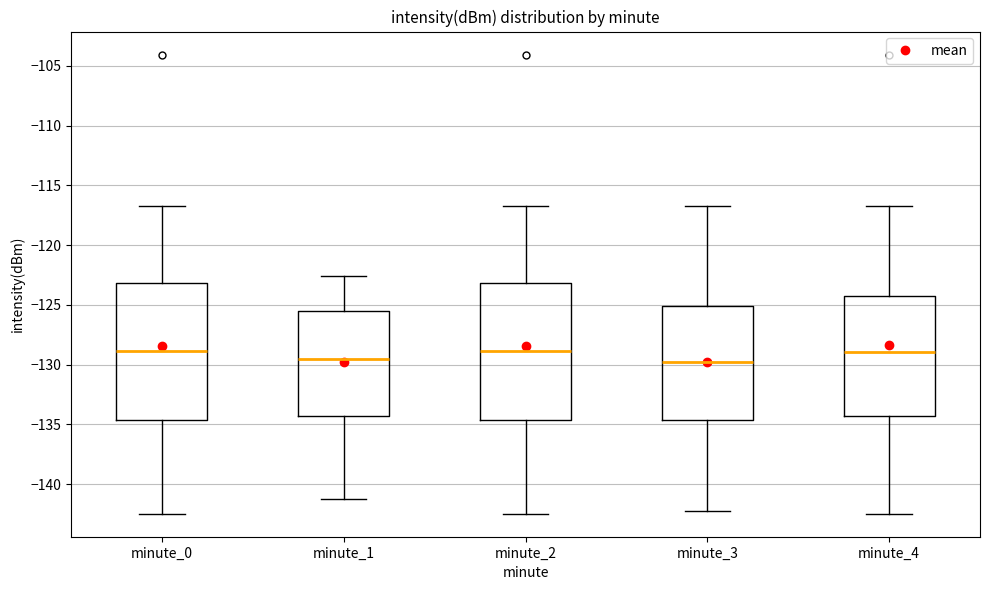

Reading left to right, transcribe this box plot: for each box, give where its median line is, the range the box spans, and where its two whiskers end, as read against the y-axis. The values are not printed on the chart, so give them approximately, as read against the axis.

minute_0: median -129.0, box -134.5 to -123.0, whiskers -142.5 to -116.5
minute_1: median -129.5, box -134.5 to -125.5, whiskers -141.0 to -122.5
minute_2: median -129.0, box -134.5 to -123.0, whiskers -142.5 to -116.5
minute_3: median -130.0, box -134.5 to -125.0, whiskers -142.5 to -116.5
minute_4: median -129.0, box -134.5 to -124.0, whiskers -142.5 to -116.5